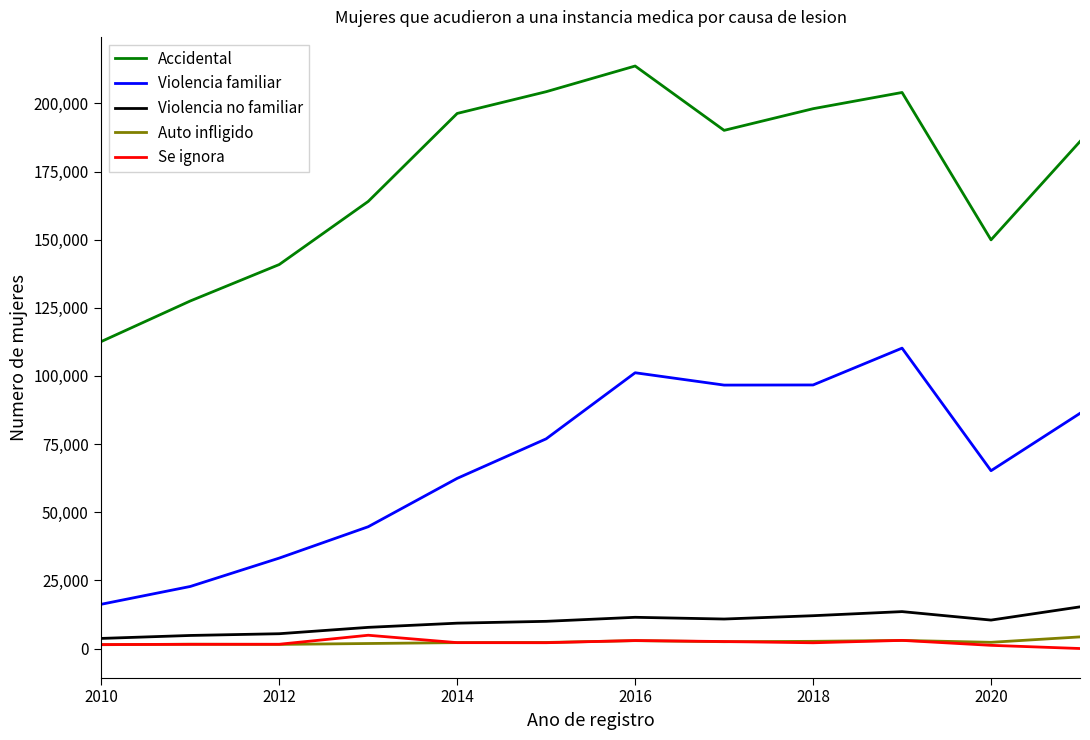

Which series has the largest total across all categories?

Accidental